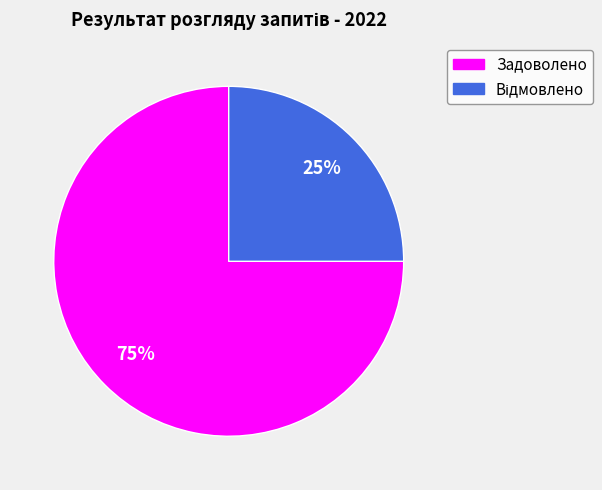

The Задоволено slice represents 84% of the pie. True or false?

False